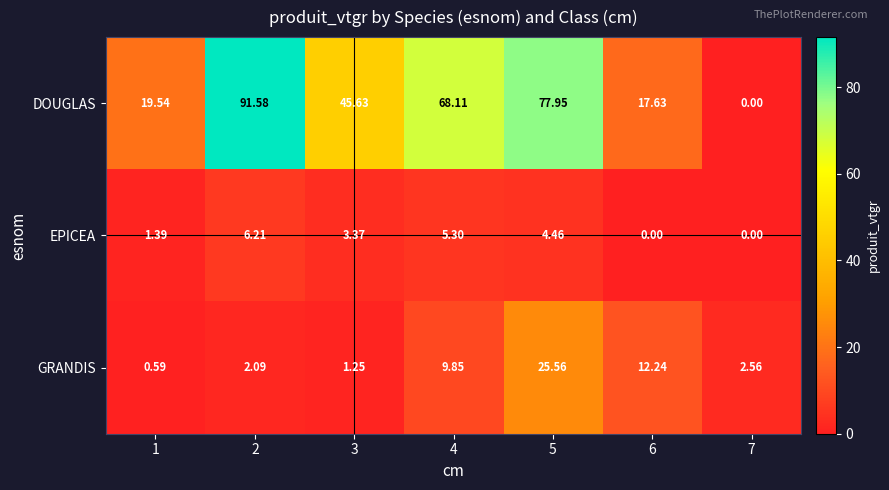

Is the value of GRANDIS at 3 greater than the value of DOUGLAS at 1?

No